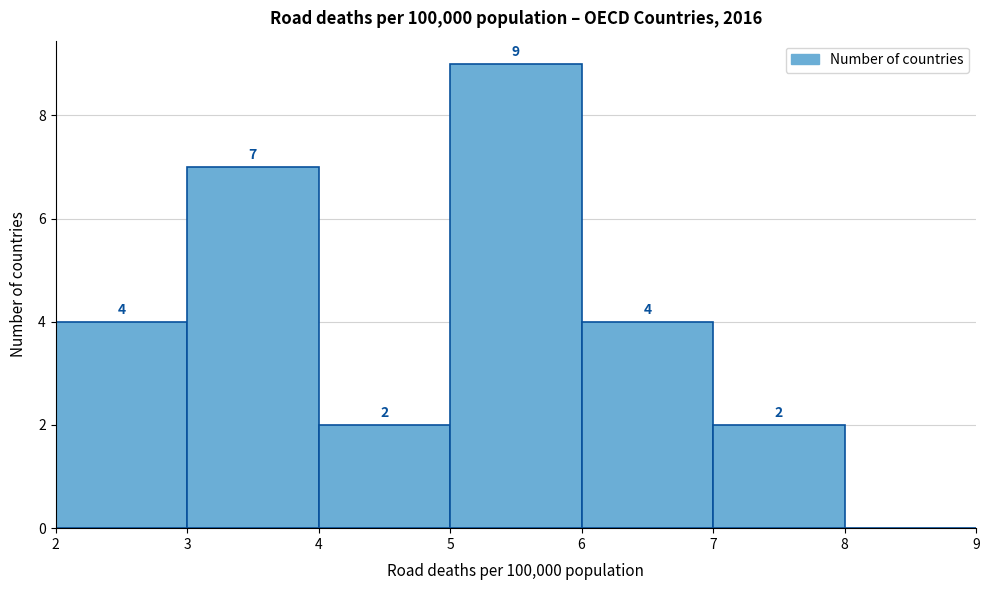

Which range on the x-axis has the tallest bar?

5 to 6